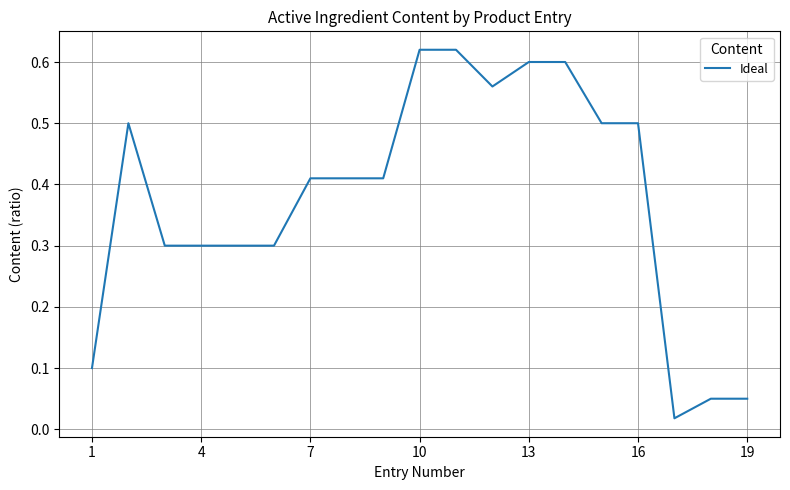

True or false: there are more than 0 points higher than both neighbors.

True